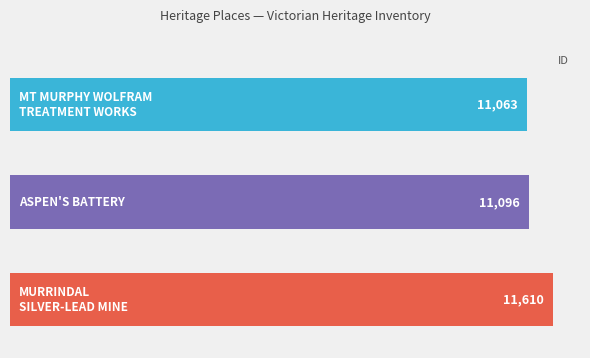

What is the value of the 2nd bar from the top?

11096